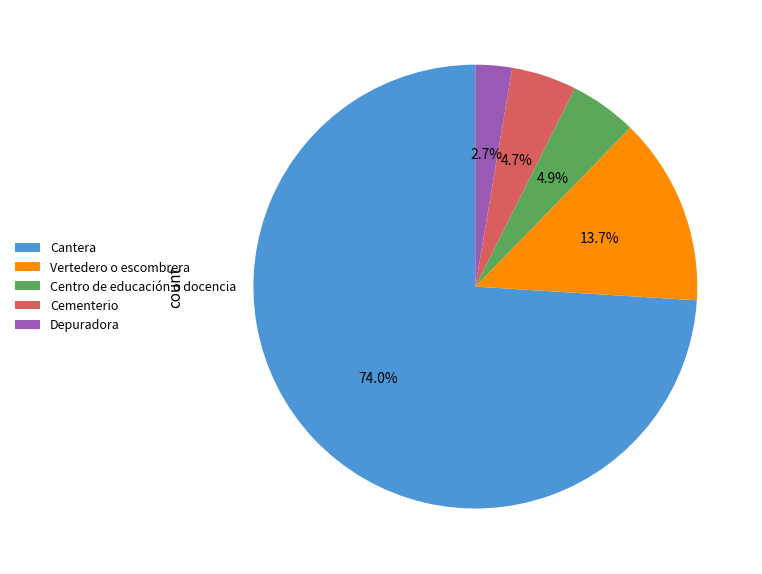

To the nearest percent, what percentage of the pie is Depuradora?

3%